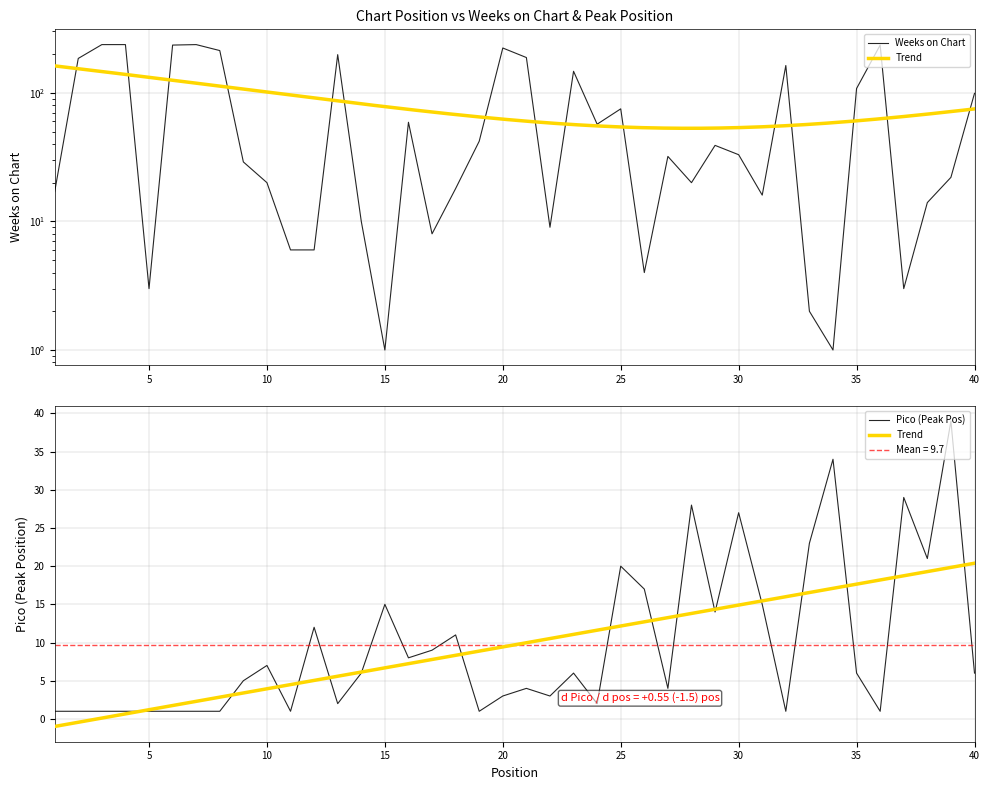

True or false: Pico has more than 2 points higher than both neighbors.

True